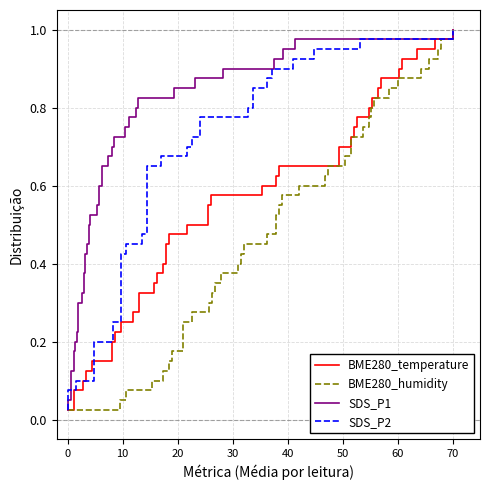

True or false: SDS_P1 and SDS_P2 cross at least once.

False